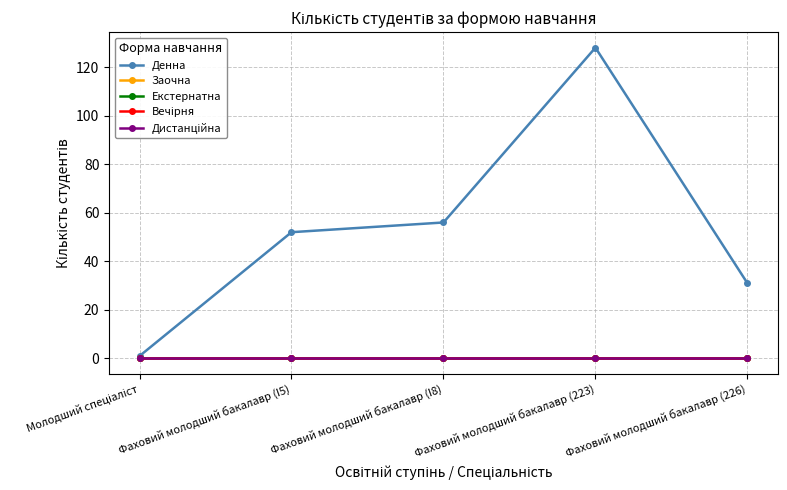

What position from the right is Фаховий молодший бакалавр (I5)?

4